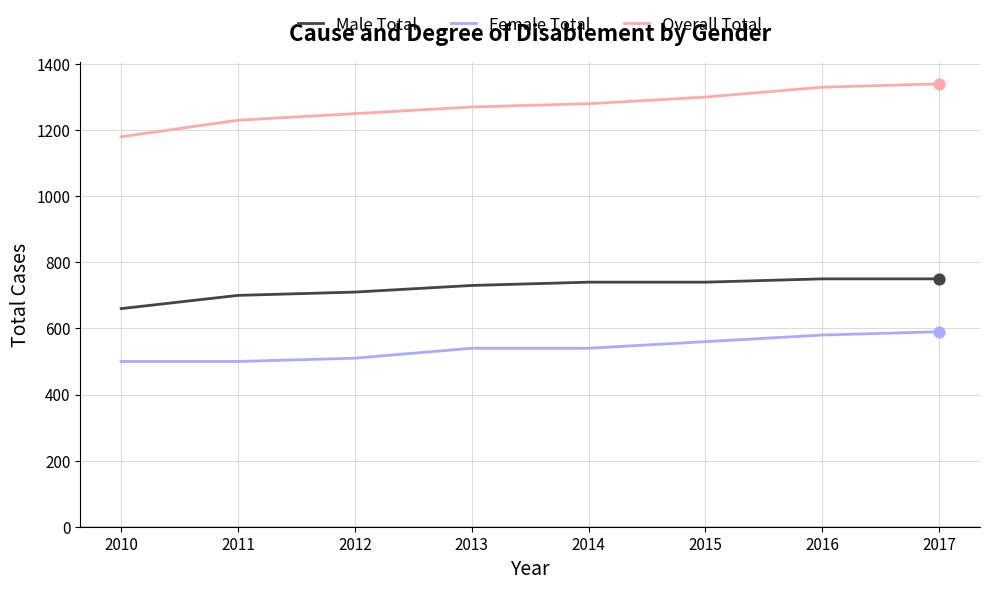

At how many categories does at least one series exceed 1028?

8